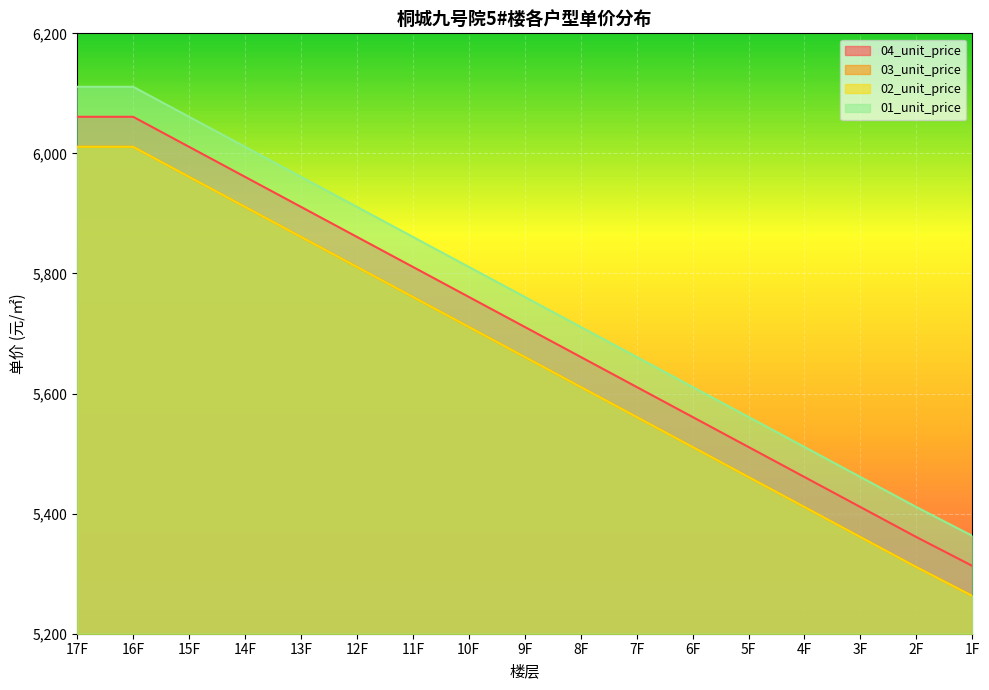

At 1F, list the series in order from largest to smallest.

01_unit_price, 04_unit_price, 03_unit_price, 02_unit_price